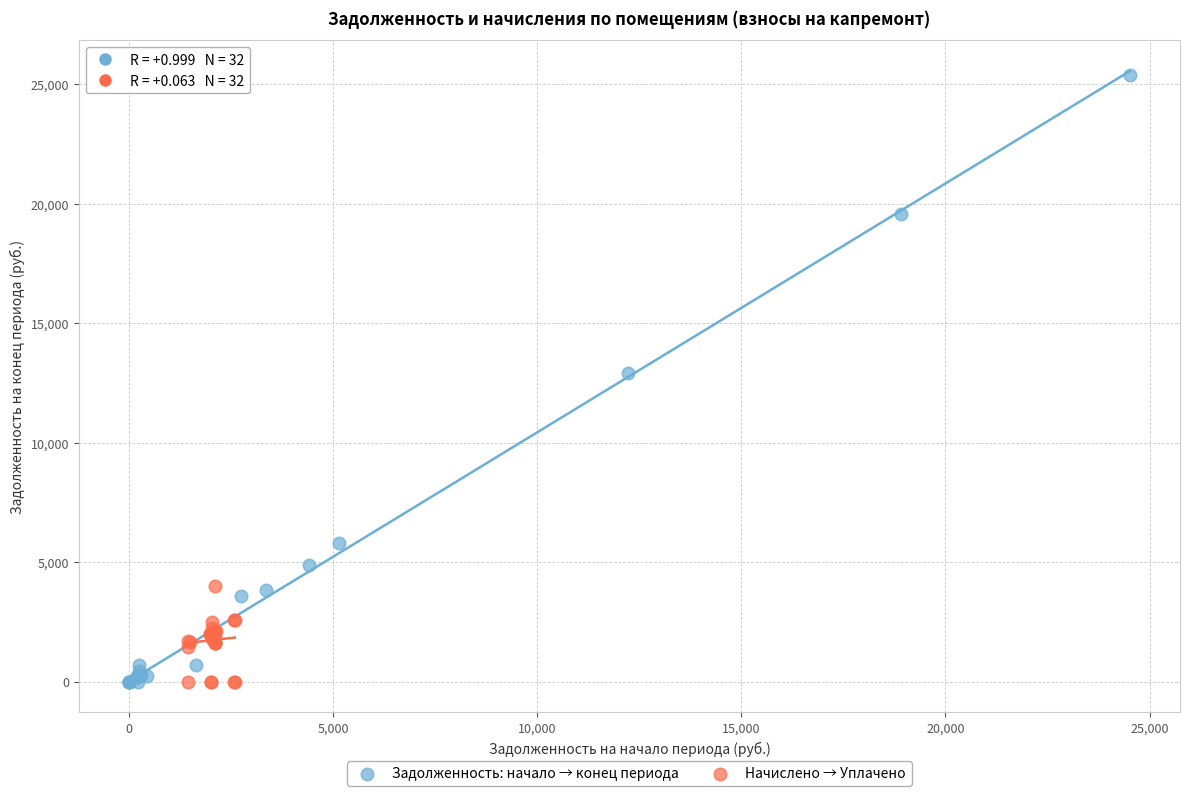

Which series reaches the maximum Y coordinate?

Задолженность: начало → конец периода